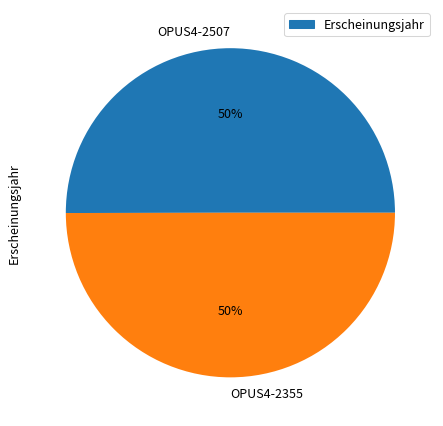

Is it true that OPUS4-2355 is 50% of the pie?

True